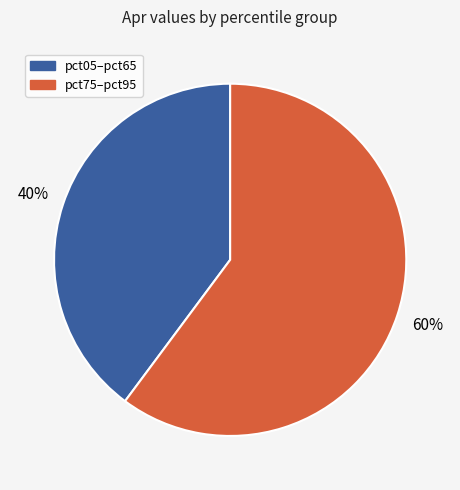

To the nearest percent, what is the average slice percentage?

50%